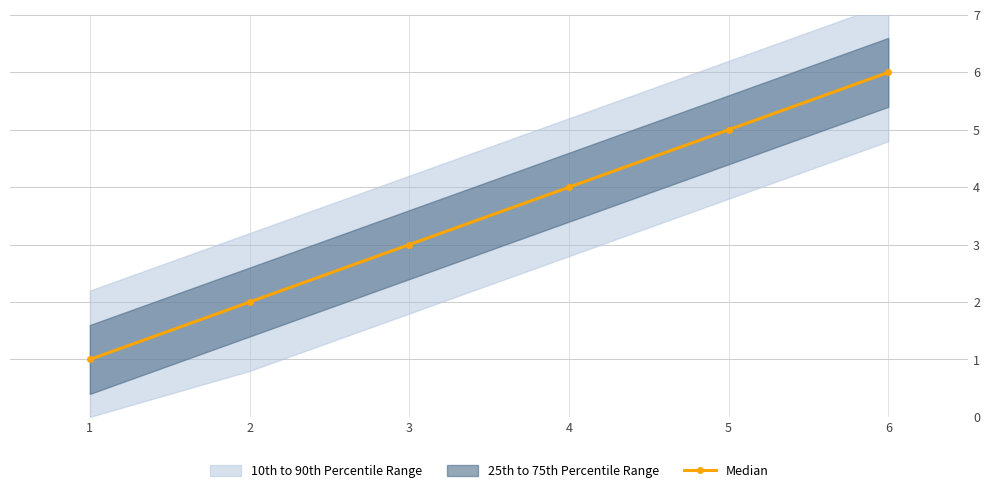

The chart shows a value of 1 at 1. True or false?

True